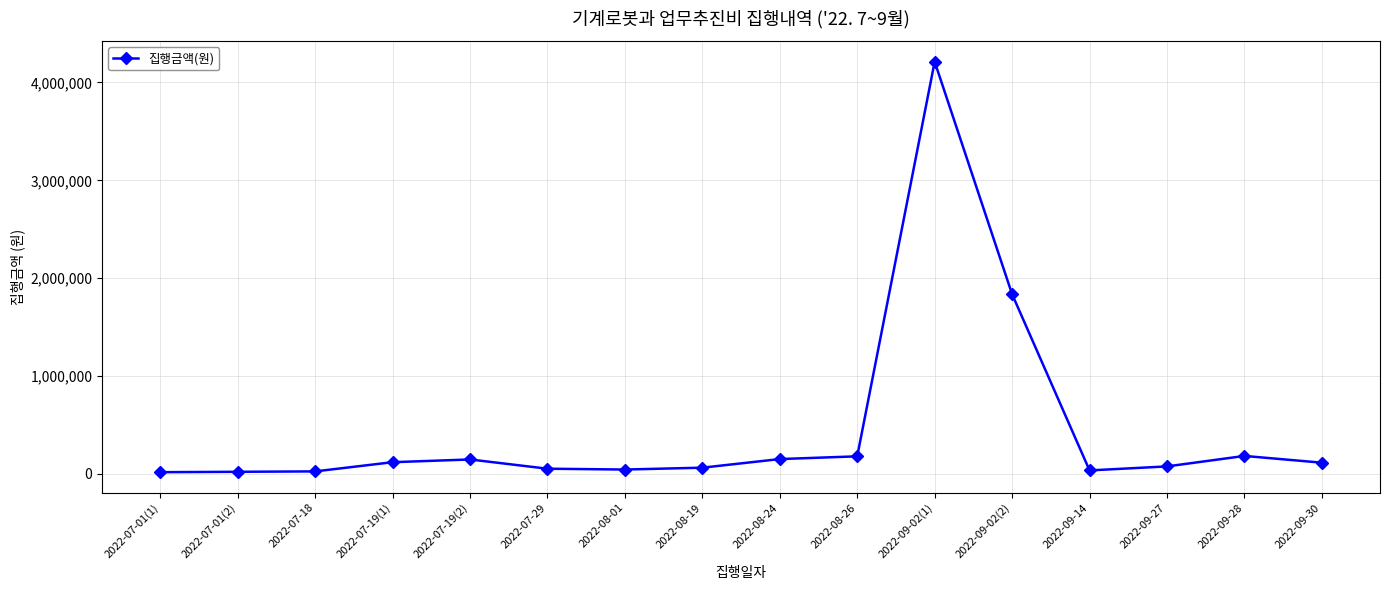

Which category has the highest value across all series?

2022-09-02(1)